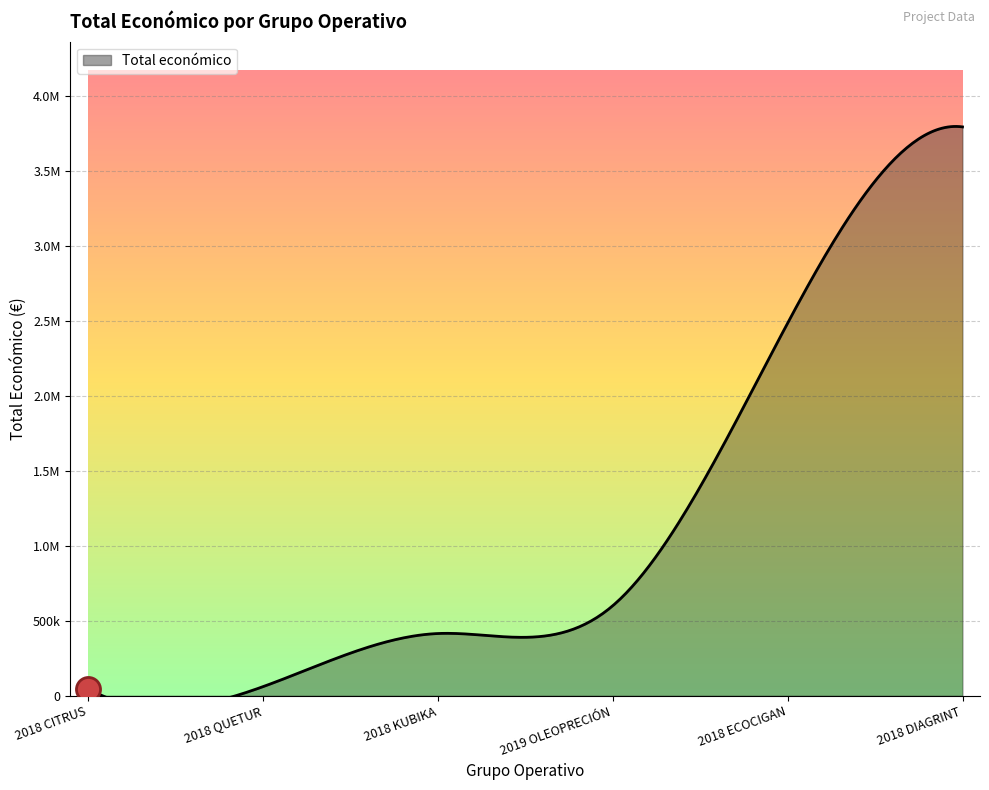

What is the change in value from 2019 OLEOPRECIÓN to 2018 ECOCIGAN?

+1884070